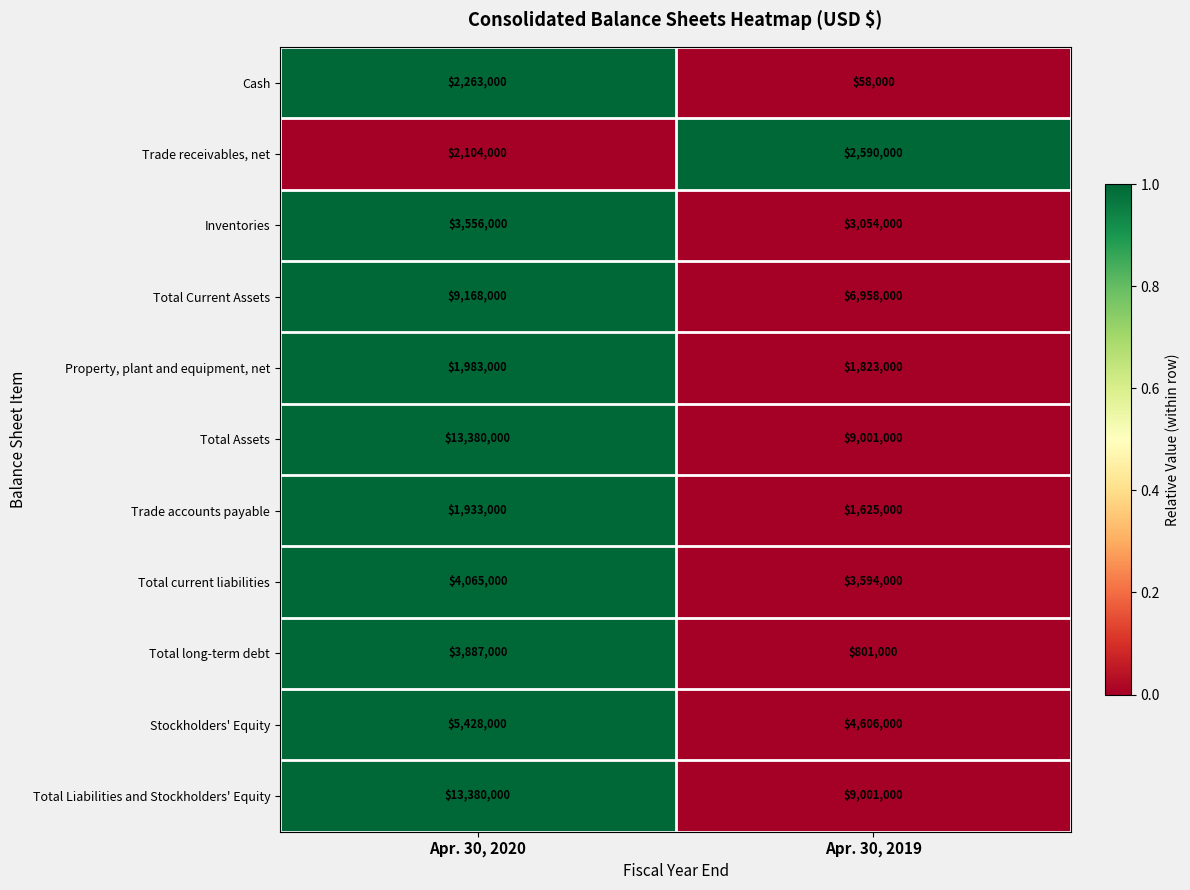

Read the Total current liabilities value at Apr. 30, 2019, to the nearest 100.

3594000